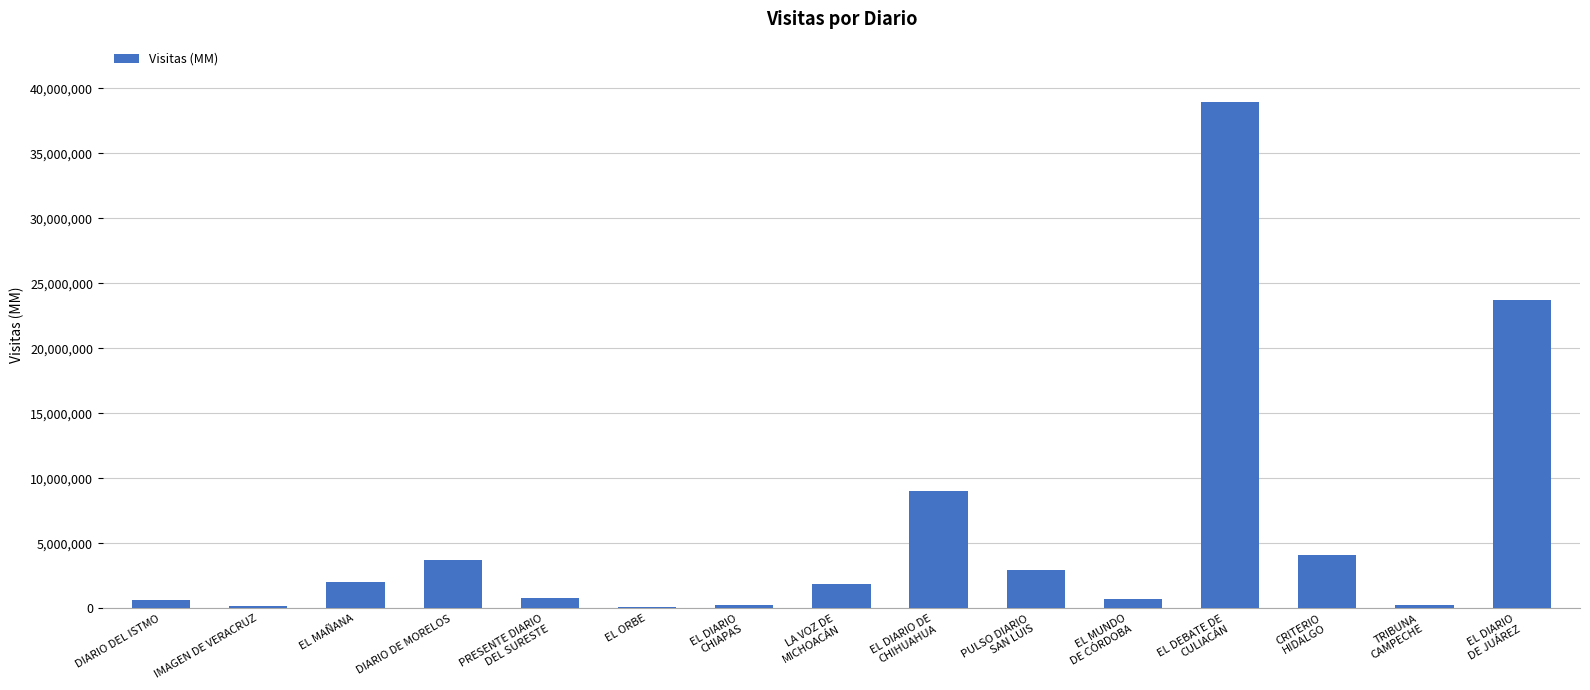

What value does the data have at DIARIO DE MORELOS?

3750705